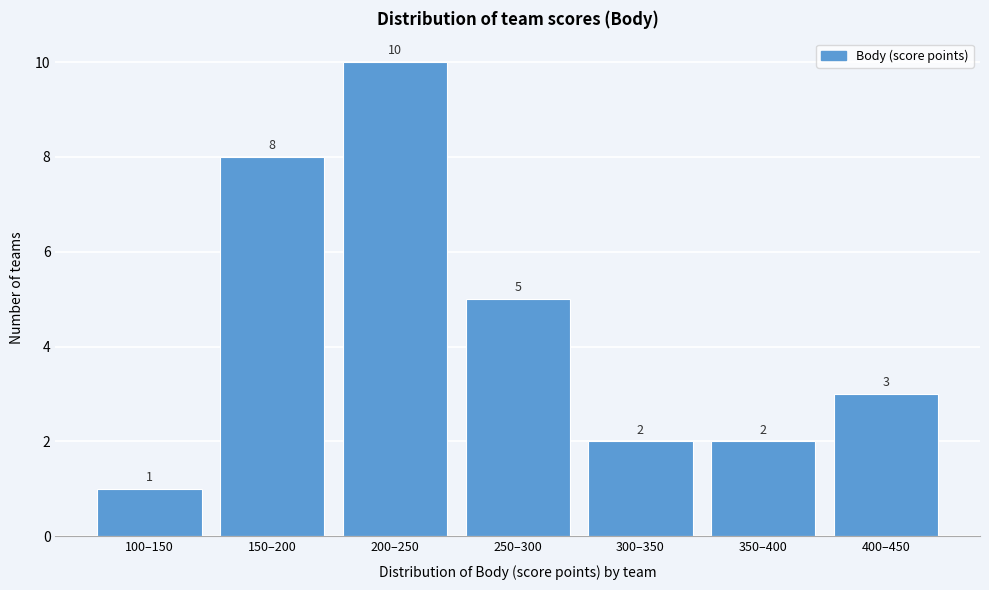

Reading right to left, extract all data points from this chart.

400–450=3	350–400=2	300–350=2	250–300=5	200–250=10	150–200=8	100–150=1